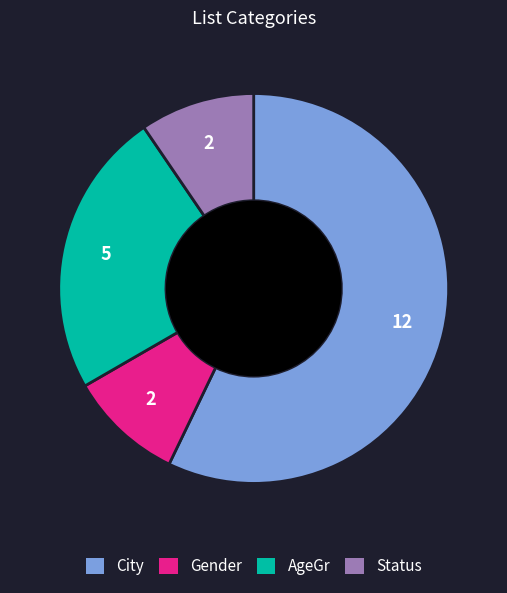

Is there a majority slice in this chart?

Yes